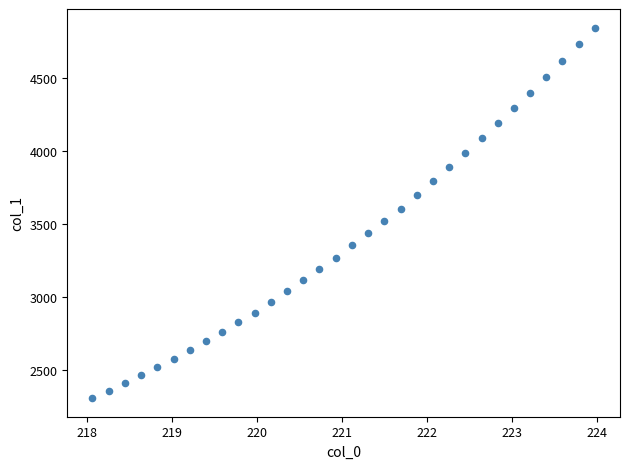

What is the range of X values (max minus min)?

5.9